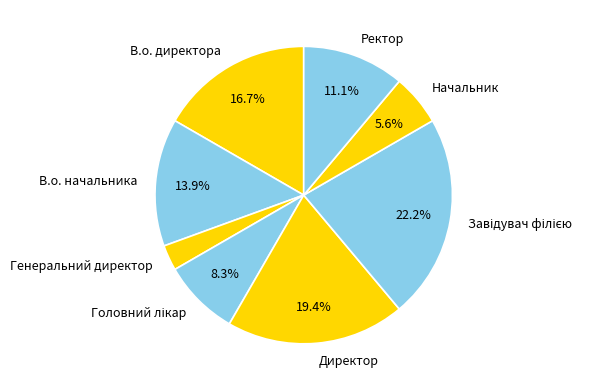

Is В.о. начальника the majority of the pie?

No